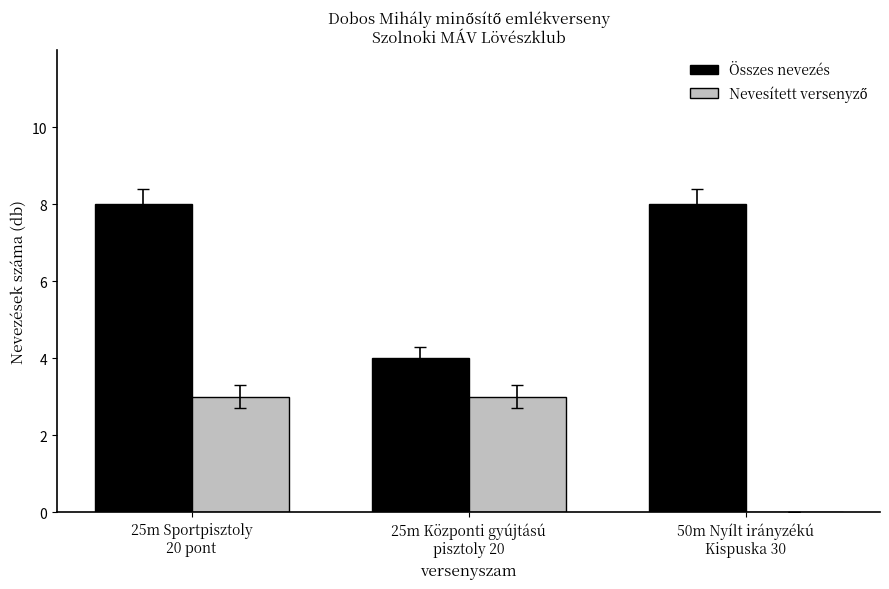

What is the sum of all Összes nevezés values?

20